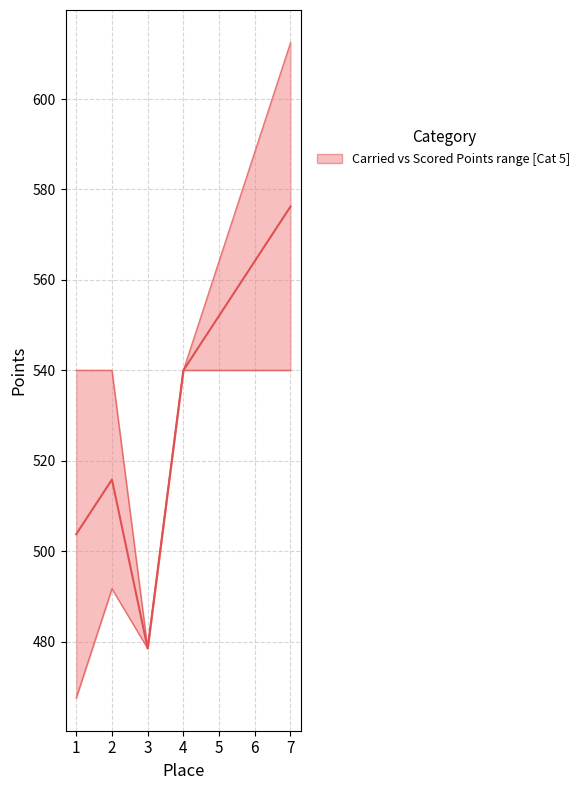

How many lines are shown in the chart?

2